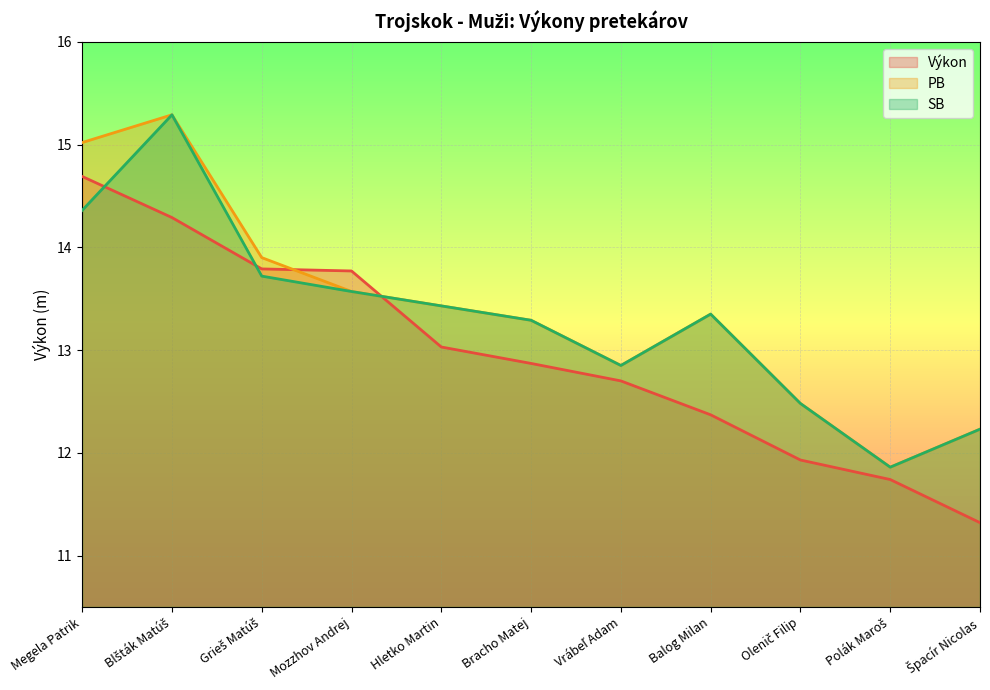

Is the value of PB at Grieš Matúš greater than the value of Výkon at Mozzhov Andrej?

Yes